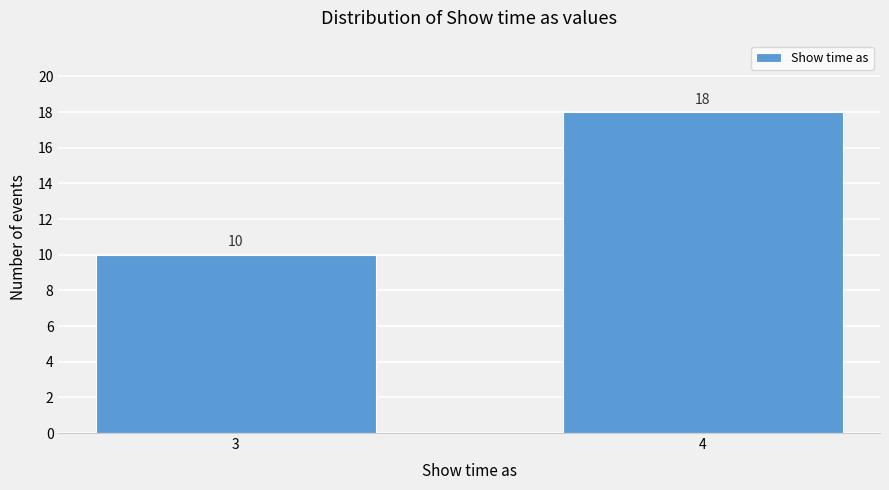

Reading right to left, extract all data points from this chart.

18	10